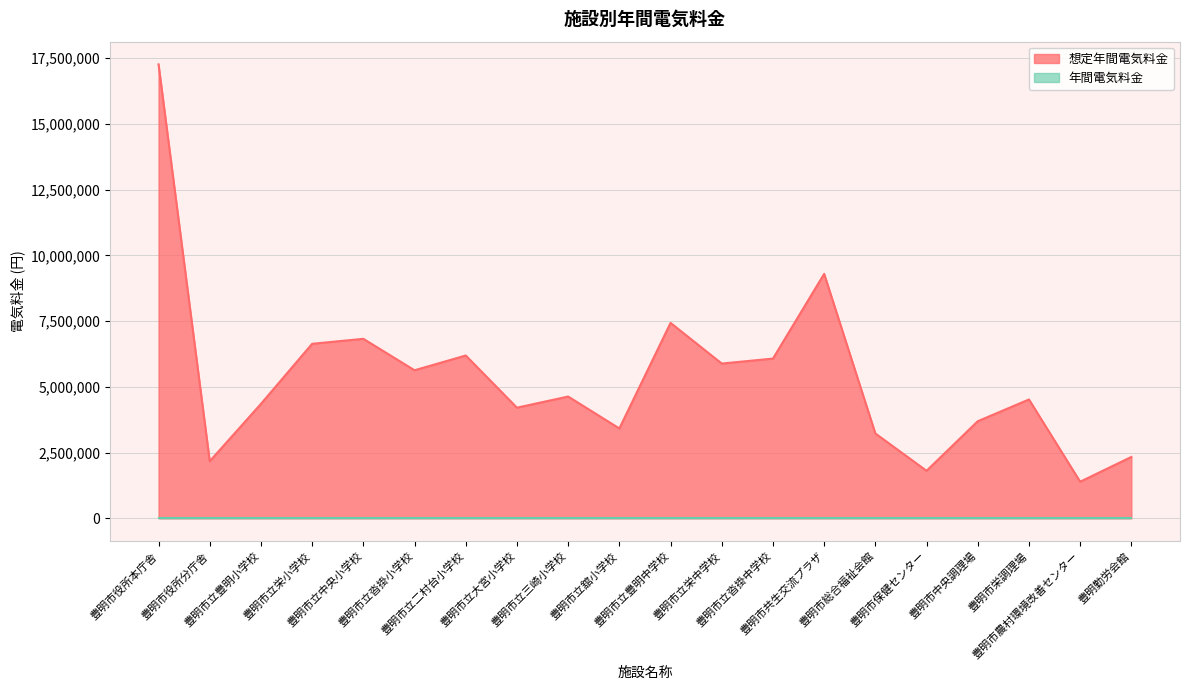

Reading left to right, what are all the values shown in this chart?

豊明市役所本庁舎=17261078	豊明市役所分庁舎=2170188	豊明市立豊明小学校=4351450	豊明市立栄小学校=6636053	豊明市立中央小学校=6825343	豊明市立沓掛小学校=5629549	豊明市立二村台小学校=6190692	豊明市立大宮小学校=4207191	豊明市立三崎小学校=4630858	豊明市立舘小学校=3416729	豊明市立豊明中学校=7430708	豊明市立栄中学校=5884811	豊明市立沓掛中学校=6073688	豊明市共生交流プラザ=9294823	豊明市総合福祉会館=3226281	豊明市保健センター=1807097	豊明市中央調理場=3691807	豊明市栄調理場=4519015	豊明市農村環境改善センター=1392265	豊明勤労会館=2333967